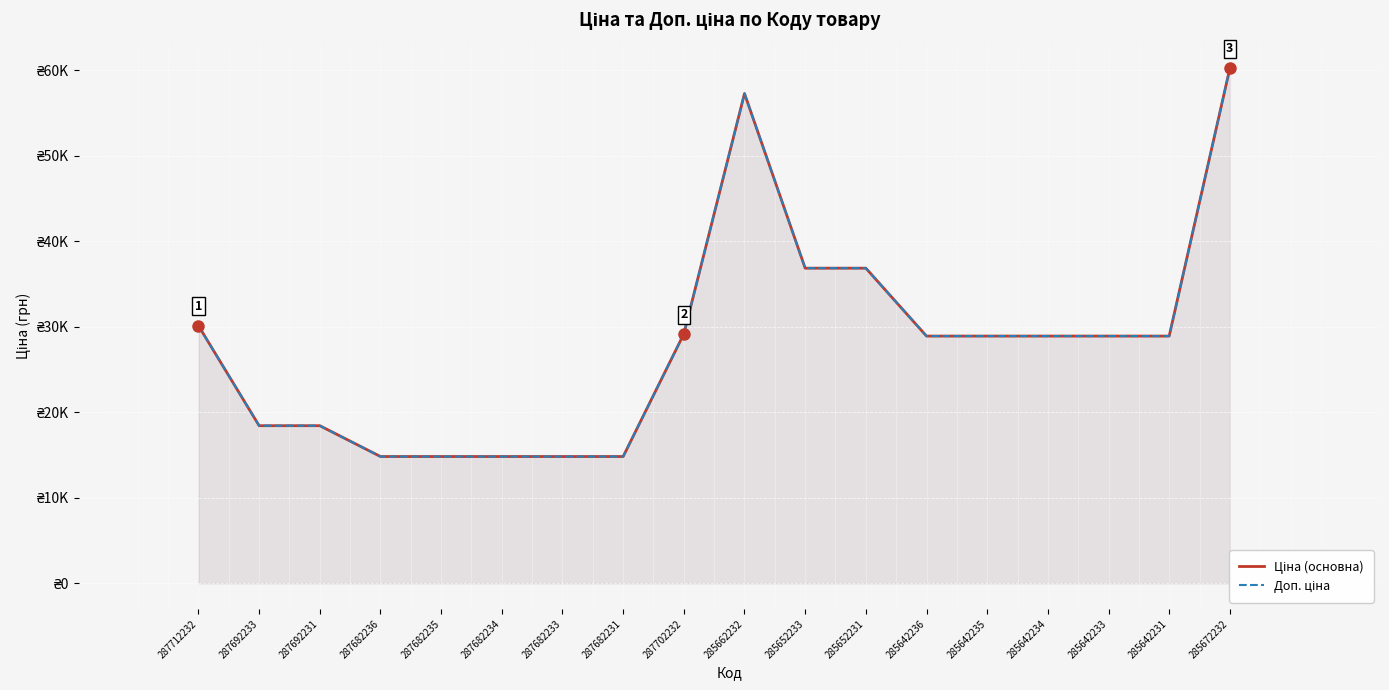

How many distinct data groups are displayed?

2